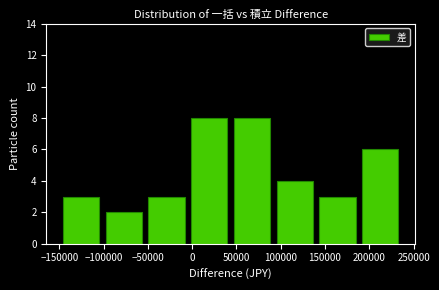

Reading left to right, list every bar in this chart as the range it spans on the x-axis followed by its height. Neither the bar edges nor the heights are printed on the chart, so give them approximately, as read against the axes.

-145000 to -100000: 3
-100000 to -50000: 2
-50000 to 0: 3
0 to 45000: 8
45000 to 95000: 8
95000 to 145000: 4
145000 to 190000: 3
190000 to 240000: 6